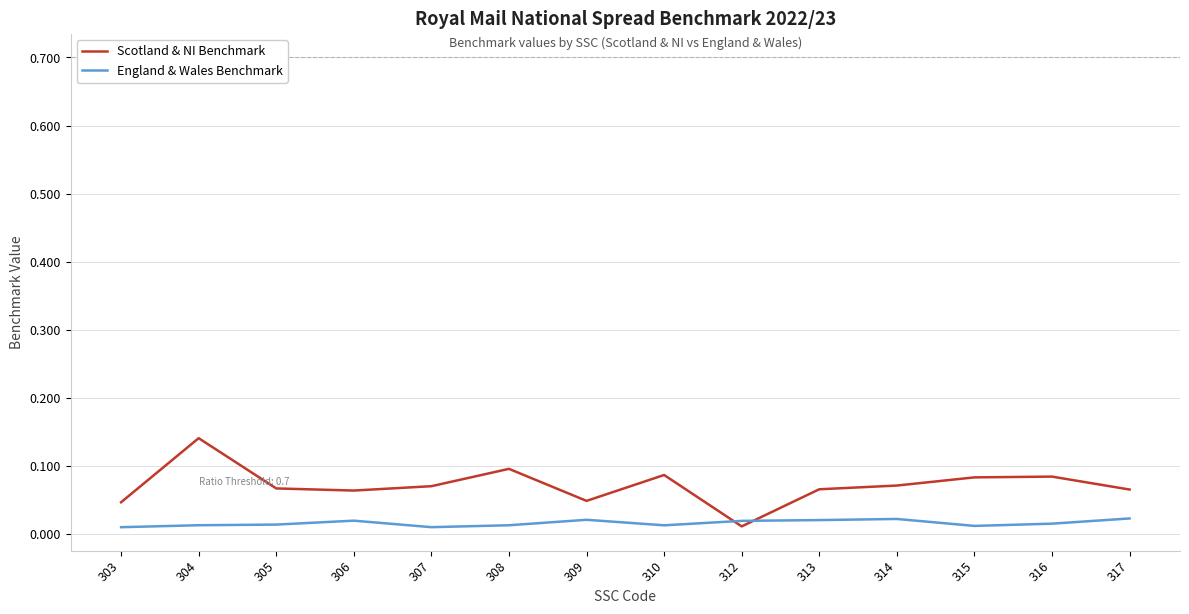

List the series in order of their peak value, lowest first.

England & Wales Benchmark, Scotland & NI Benchmark